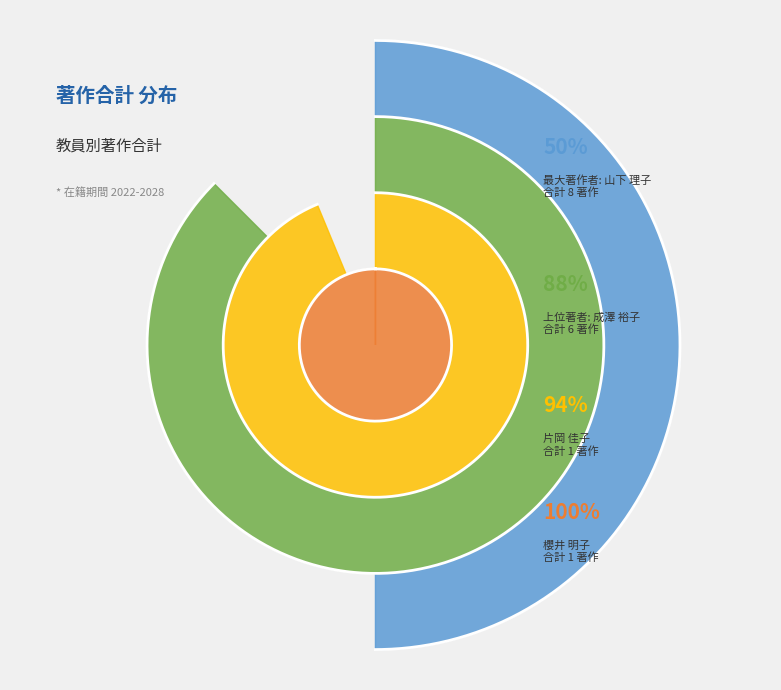

Combined, do 成澤 裕子 and 山下 理子 account for over 50%?

Yes